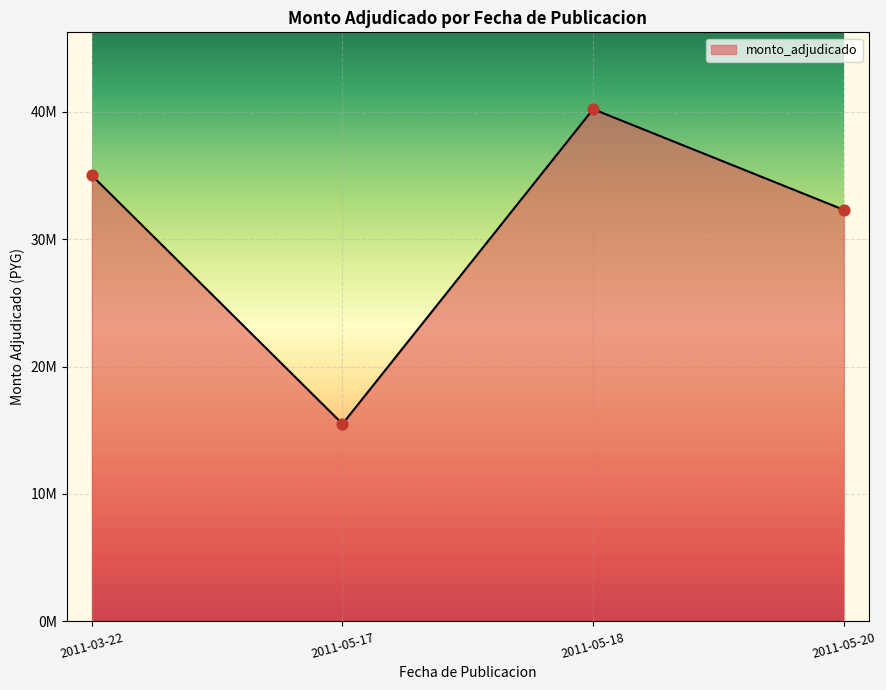

Between 2011-05-18 and 2011-05-20, which is larger?

2011-05-18